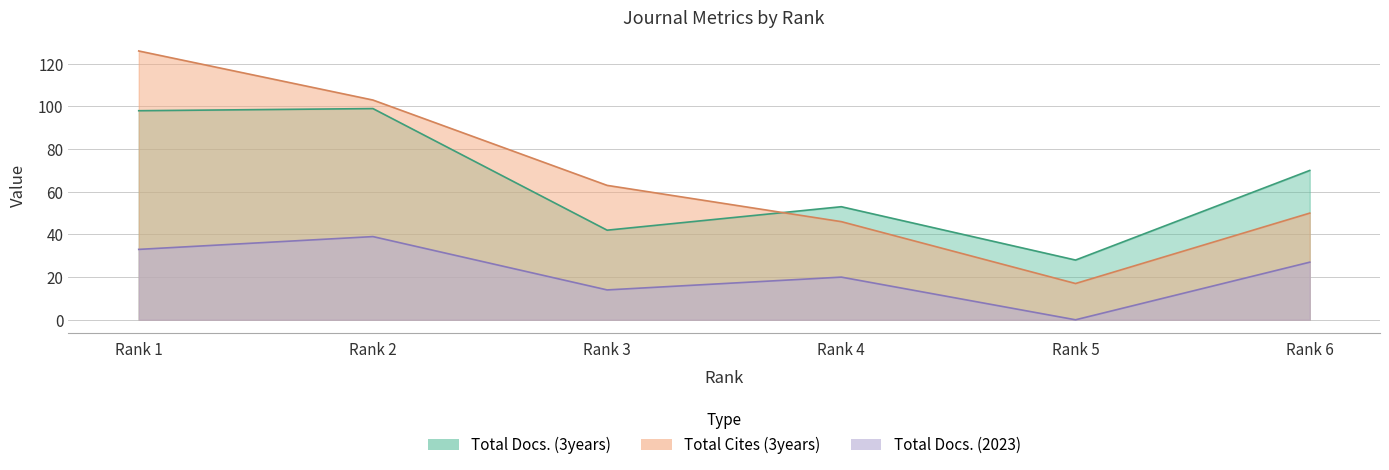

True or false: Total Docs. (3years) has more than 0 interior local peaks.

True